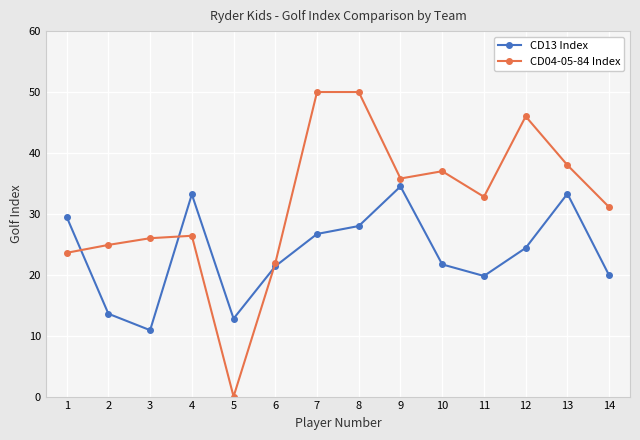

Where do CD13 Index and CD04-05-84 Index first cross each other?

1 and 2